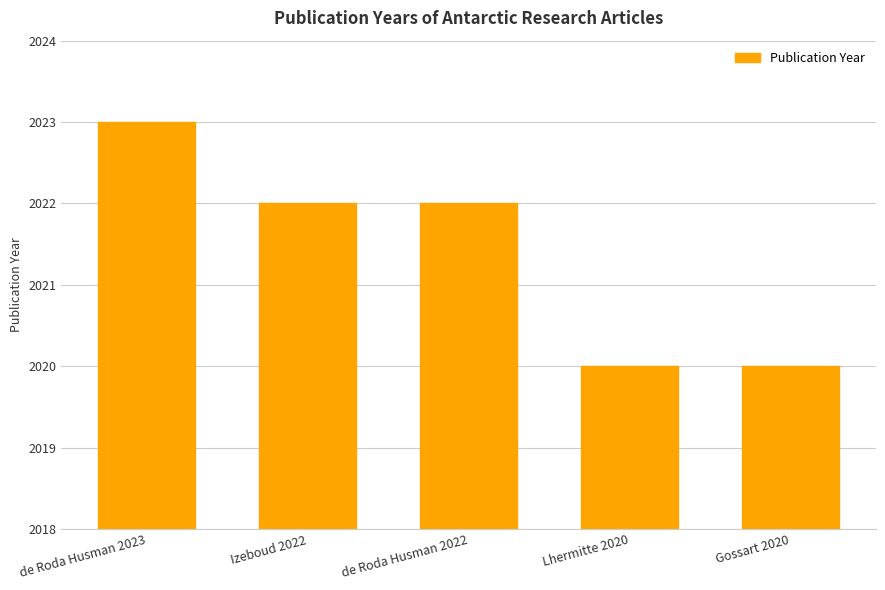

What is the label of the 3rd bar from the right?

de Roda Husman 2022